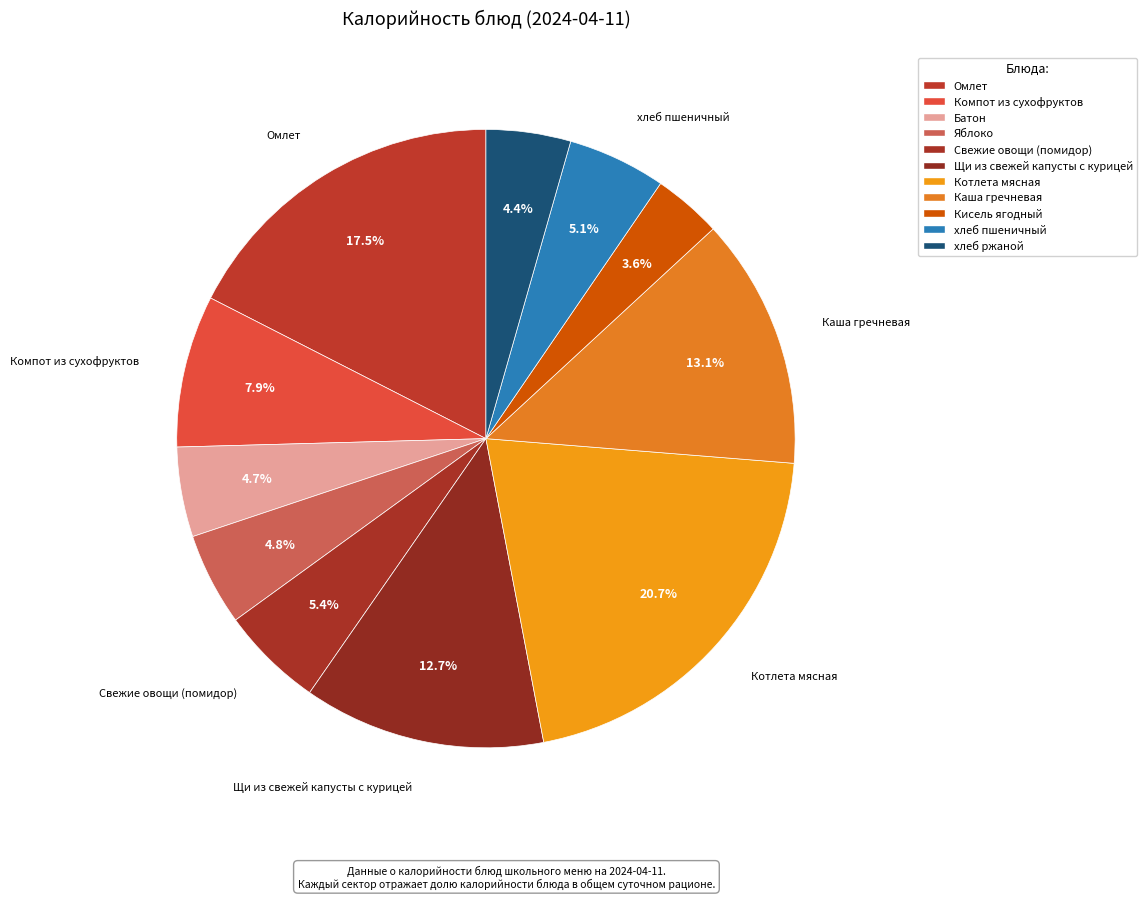

How many segments does this pie chart have?

11